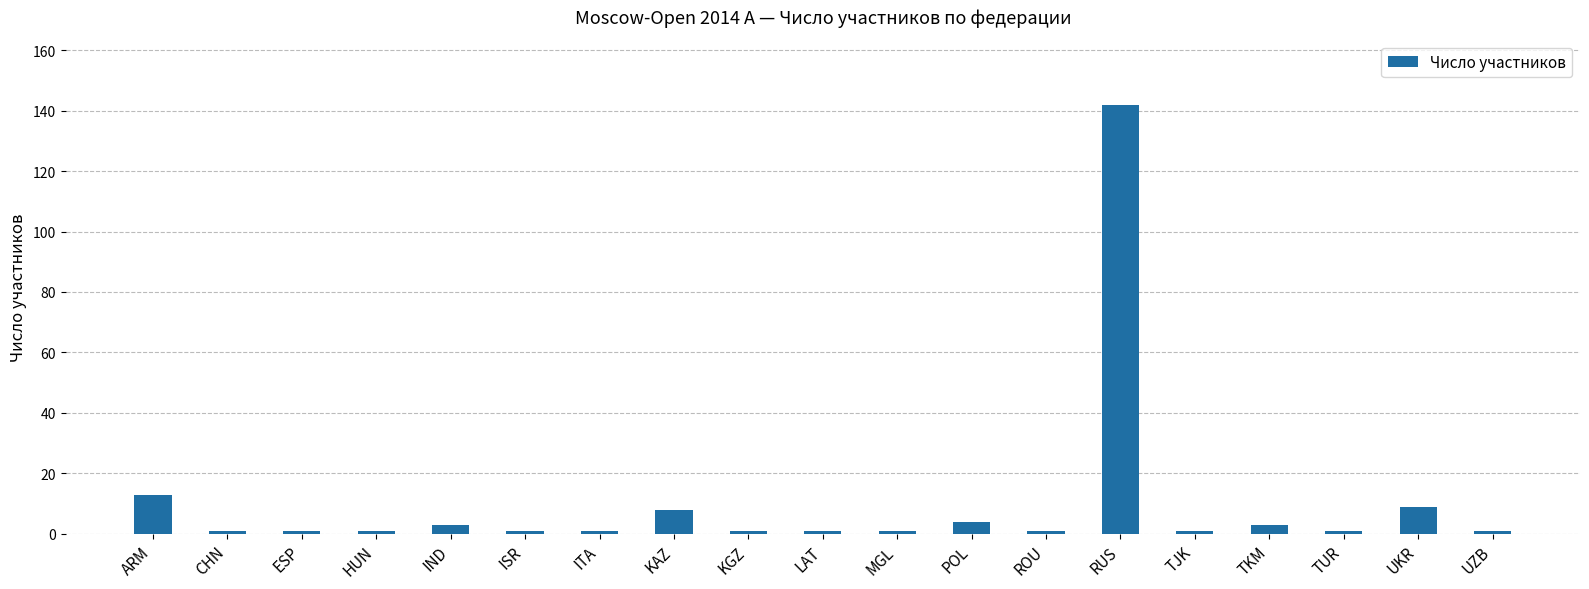

Reading right to left, what are all the values shown in this chart?

1	9	1	3	1	142	1	4	1	1	1	8	1	1	3	1	1	1	13